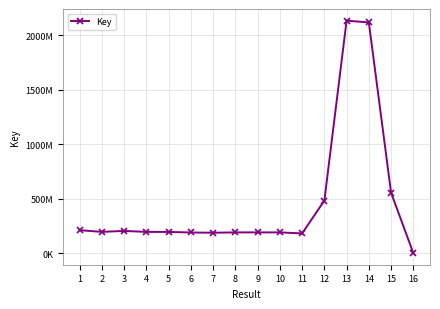

Between 5 and 4, which is larger?

4